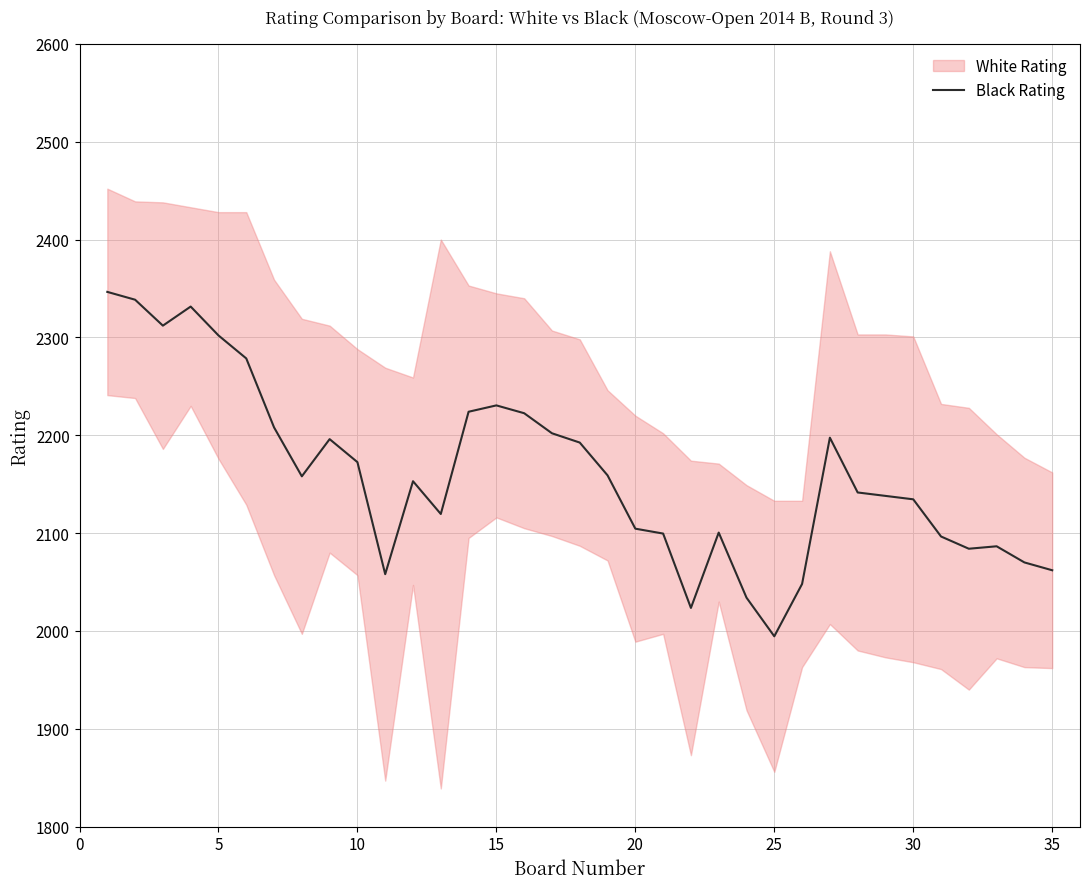

Reading right to left, what are all the values shown in this chart?

2062.0	2070.0	2086.5	2084.0	2096.5	2134.5	2138.0	2141.5	2197.5	2048.0	1994.5	2034.0	2100.5	2023.5	2099.5	2104.5	2159.0	2192.5	2202.0	2222.5	2230.5	2224.0	2119.5	2153.0	2058.0	2172.5	2196.0	2158.0	2208.0	2278.5	2302.0	2331.5	2312.0	2338.5	2346.5